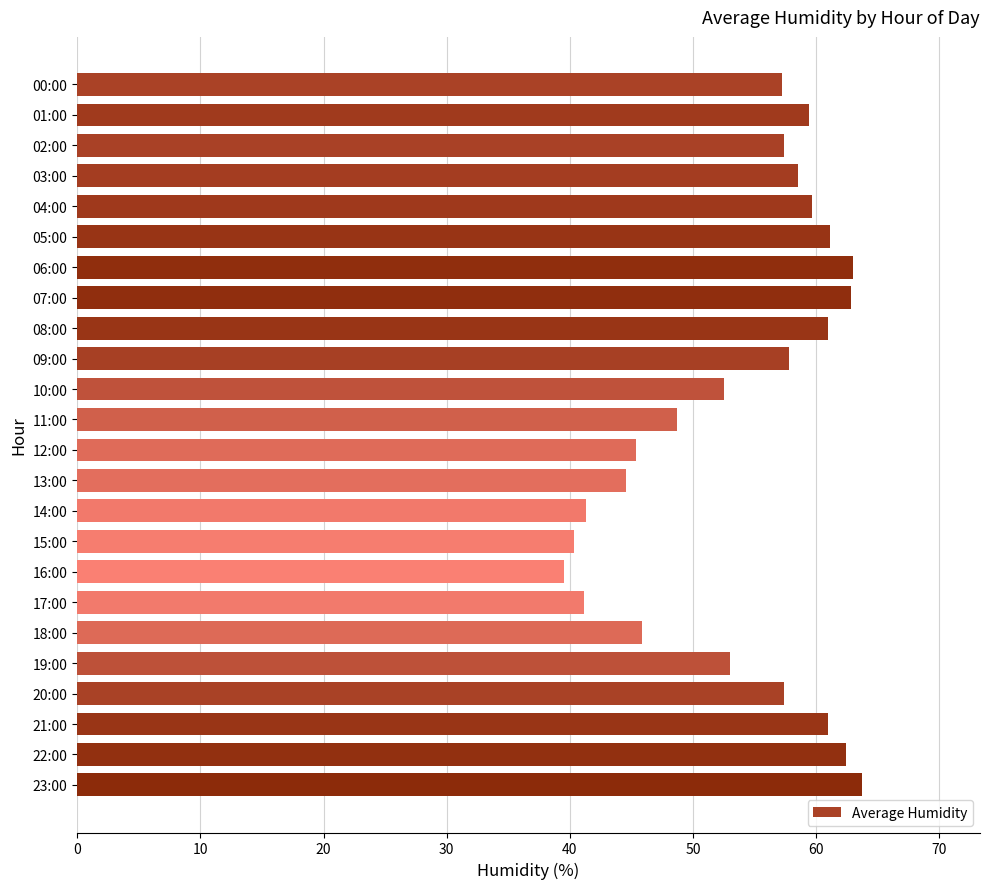

Between 04:00 and 07:00, which is larger?

07:00